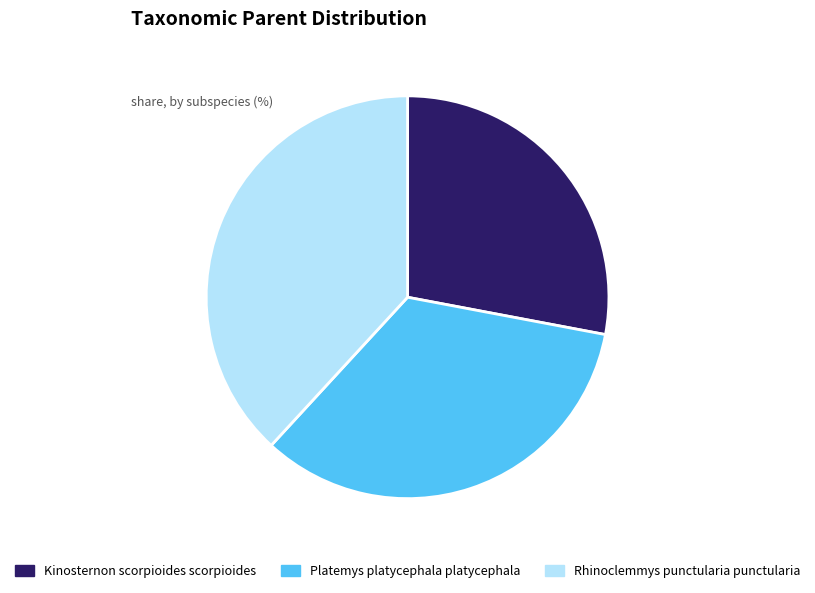

Rank the categories by value from lowest to highest.

Kinosternon scorpioides scorpioides, Platemys platycephala platycephala, Rhinoclemmys punctularia punctularia